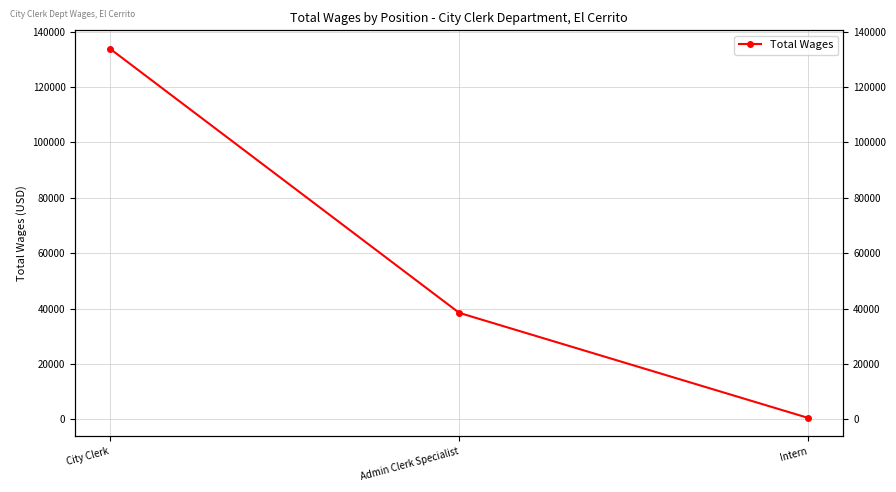

Where is the data nearest to the value 67161?

Admin Clerk Specialist